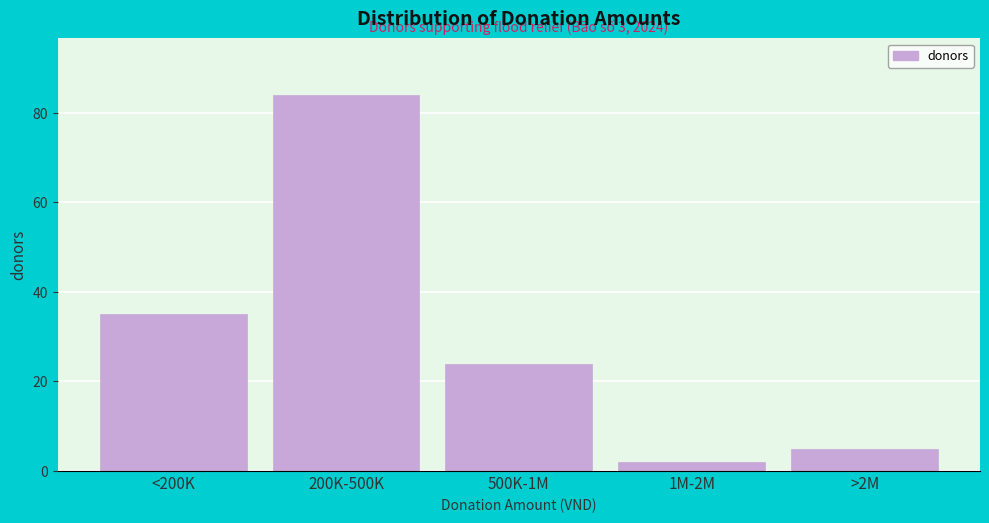

Reading right to left, transcribe all the data shown in this chart.

5	2	24	84	35